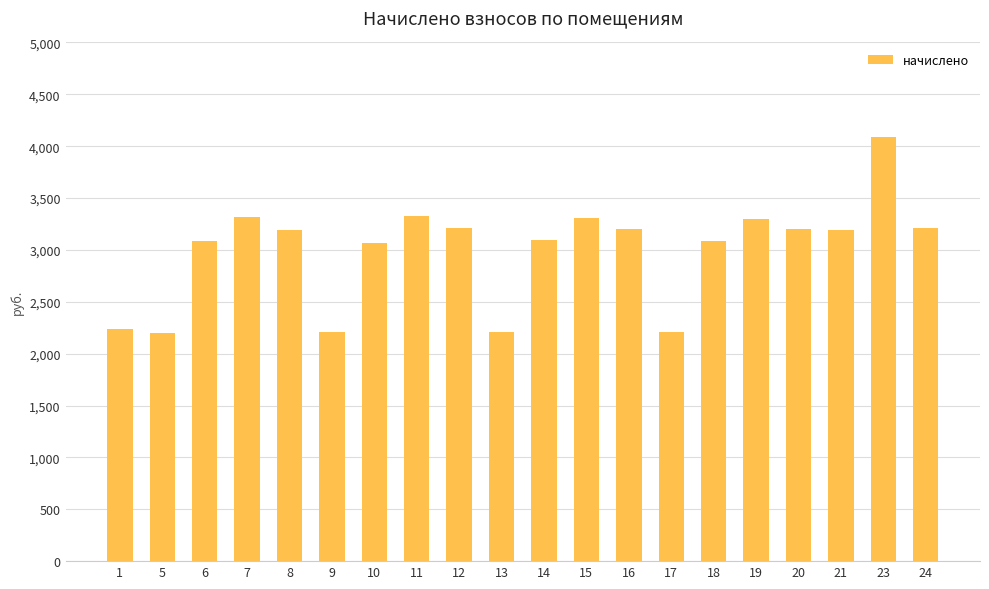

Is it true that the value at 13 is 2207.8?

True